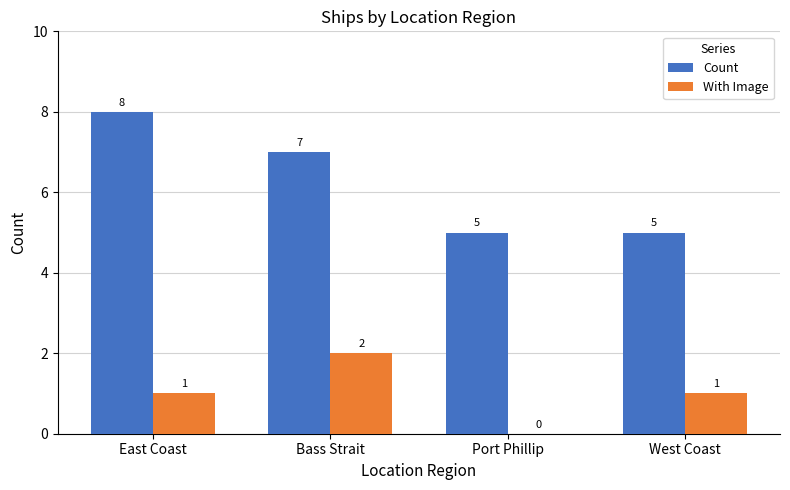

Reading left to right, transcribe all the data shown in this chart.

Count: 8	7	5	5
With Image: 1	2	0	1